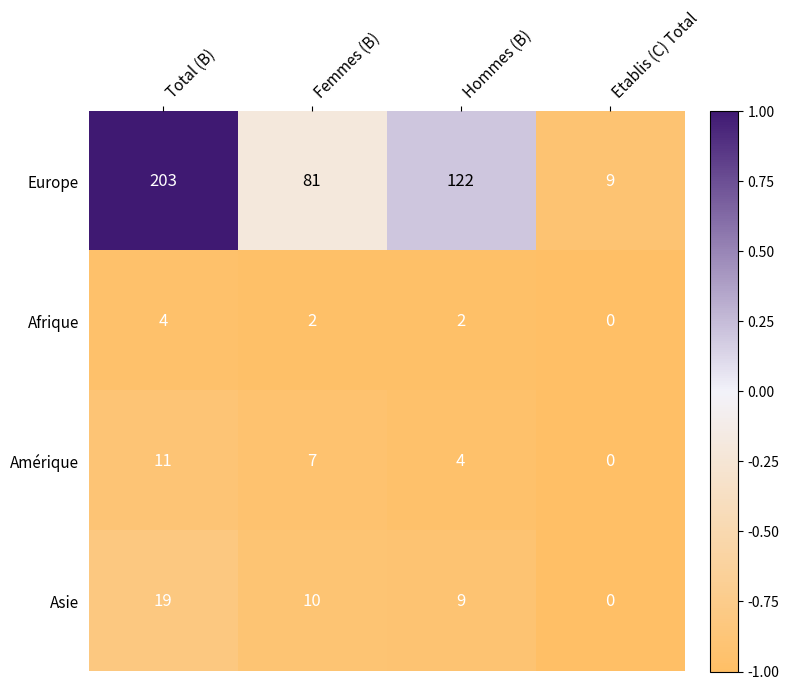

At how many categories does at least one series exceed 0?

4